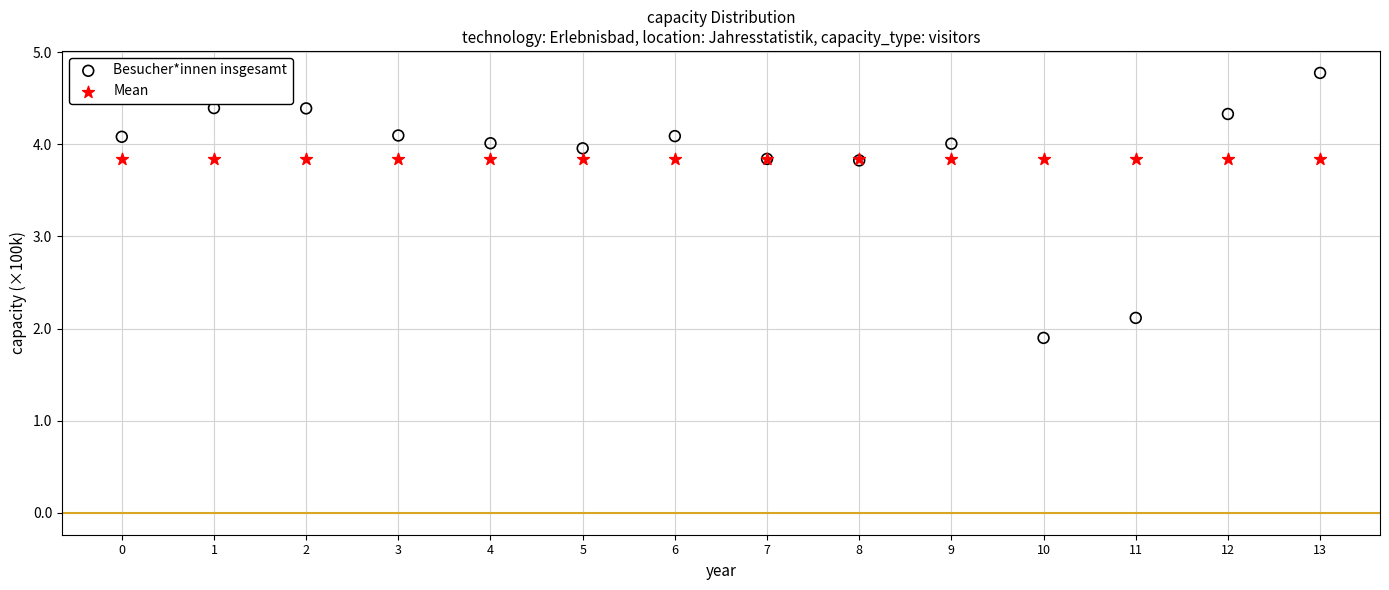

What are all the series names shown in the legend?

Besucher*innen insgesamt, Mean